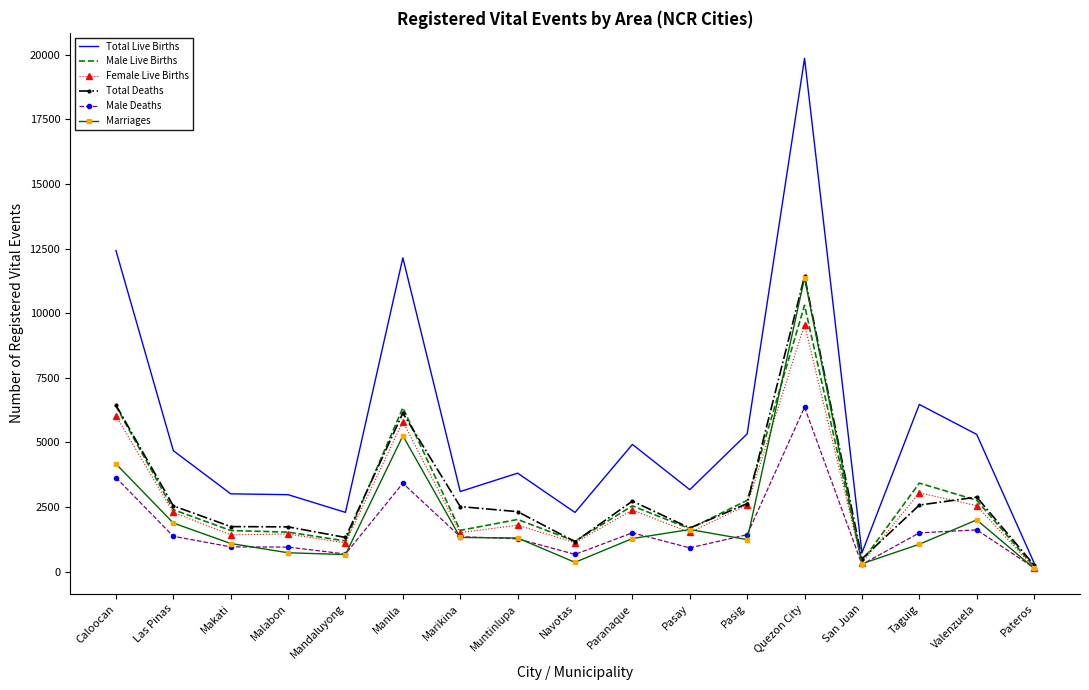

Which series has the largest total across all categories?

Total Live Births